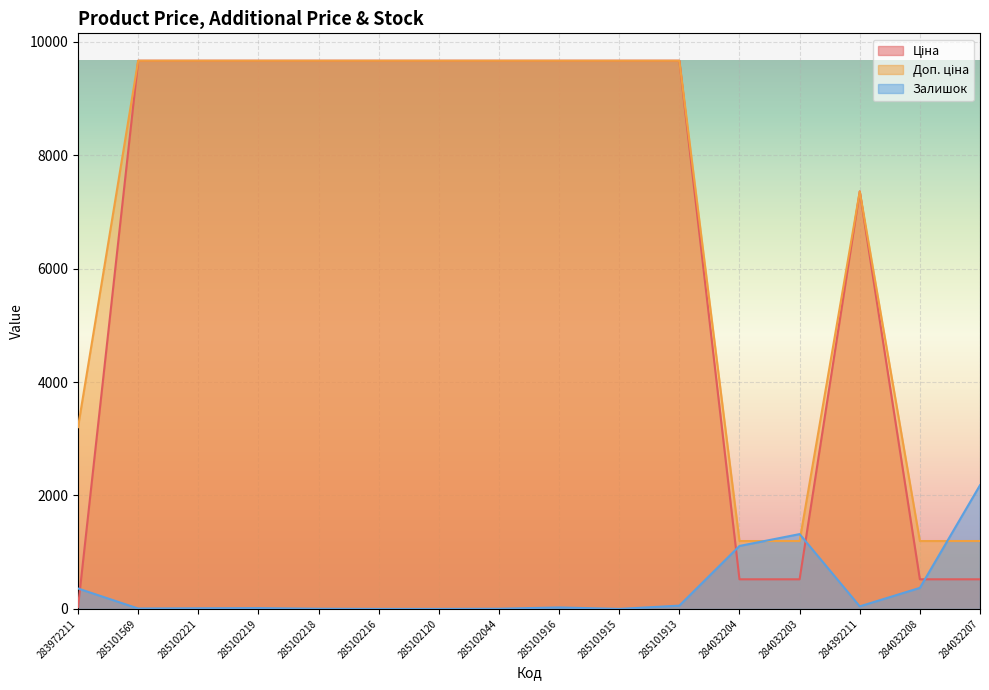

How many intersections are there between Доп. ціна and Залишок?

3